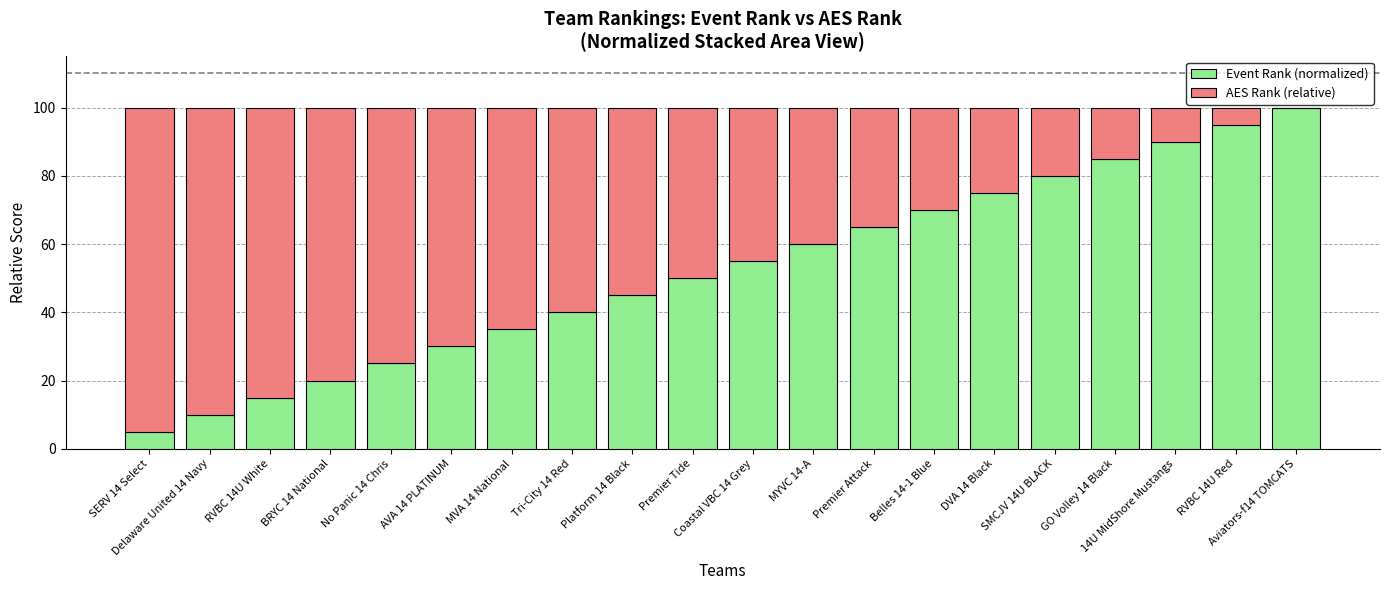

What is the sum of all Event Rank (normalized) values?

1050.0